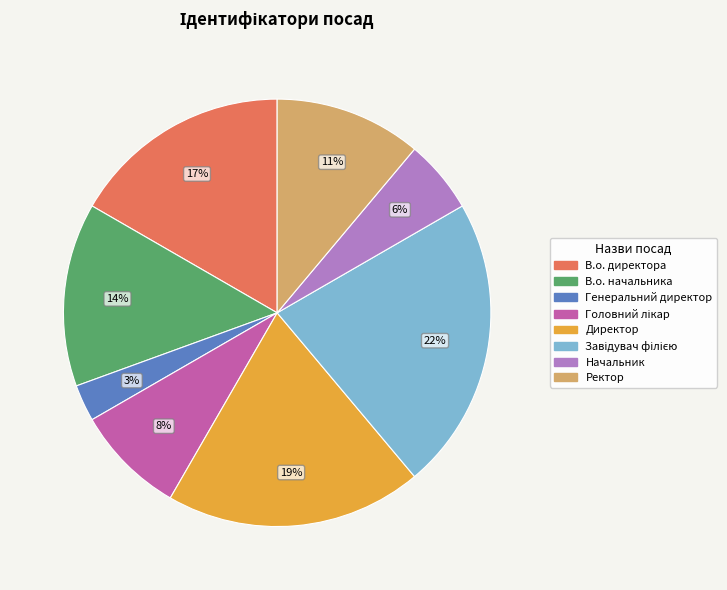

The Ректор slice represents 18% of the pie. True or false?

False